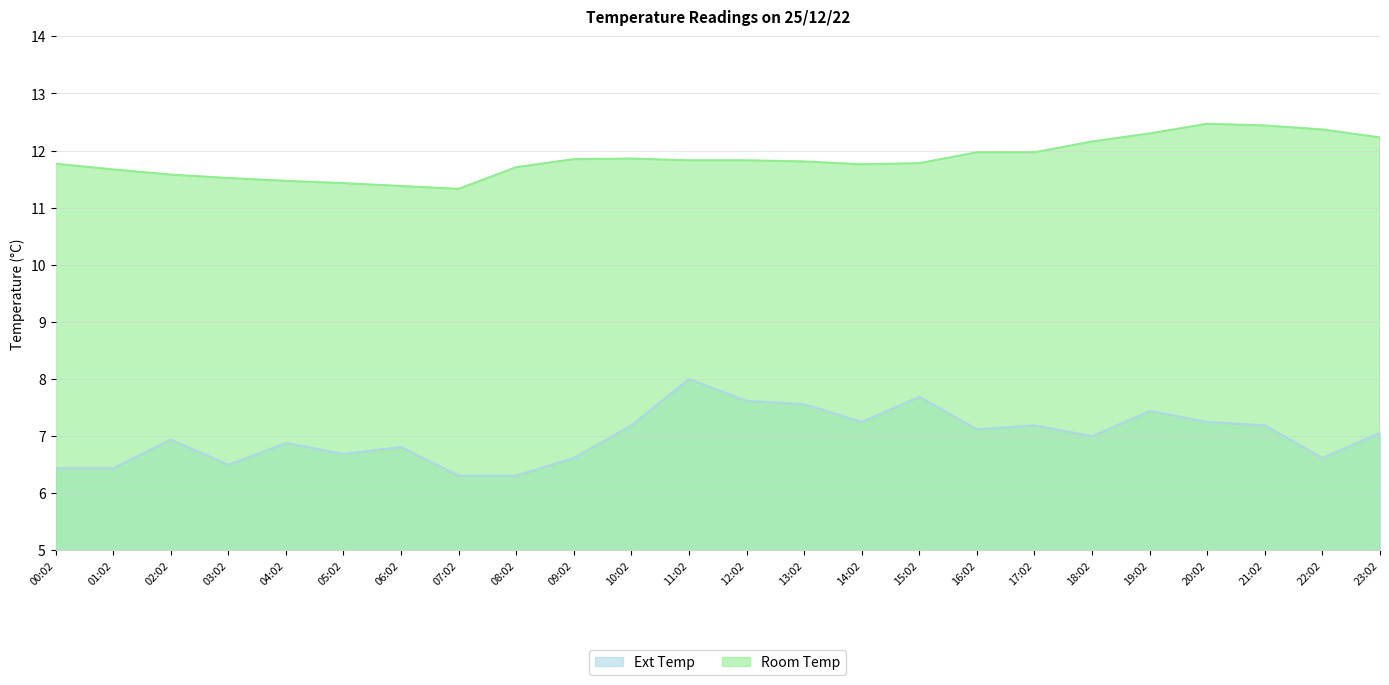

Which category has the lowest value in the Room Temp series?

07:02